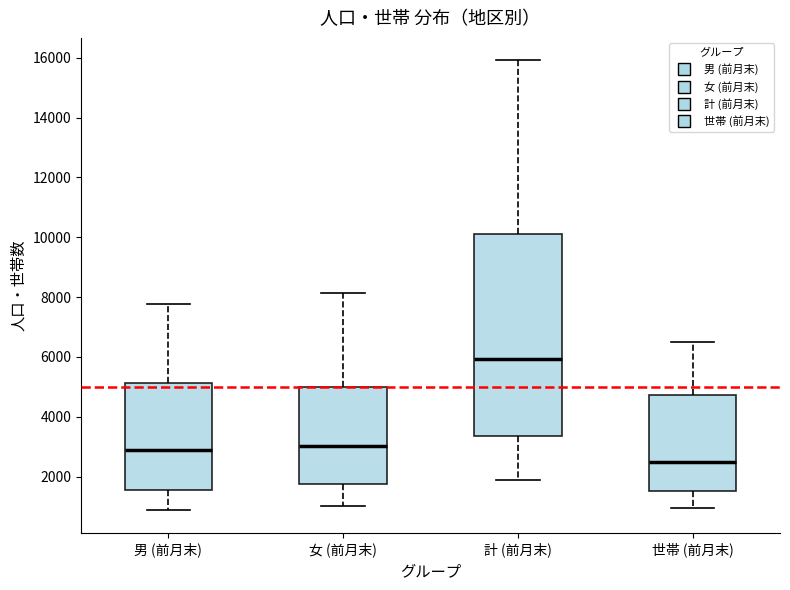

Reading left to right, read every box against the y-axis: the position of its median line, the range the box covers, and the ends of its whiskers. The values are not printed on the chart, so give them approximately, as read against the axis.

男 (前月末): median 3000, box 1600 to 5200, whiskers 800 to 7800
女 (前月末): median 3000, box 1800 to 5000, whiskers 1000 to 8200
計 (前月末): median 6000, box 3400 to 10000, whiskers 1800 to 16000
世帯 (前月末): median 2400, box 1600 to 4800, whiskers 1000 to 6400